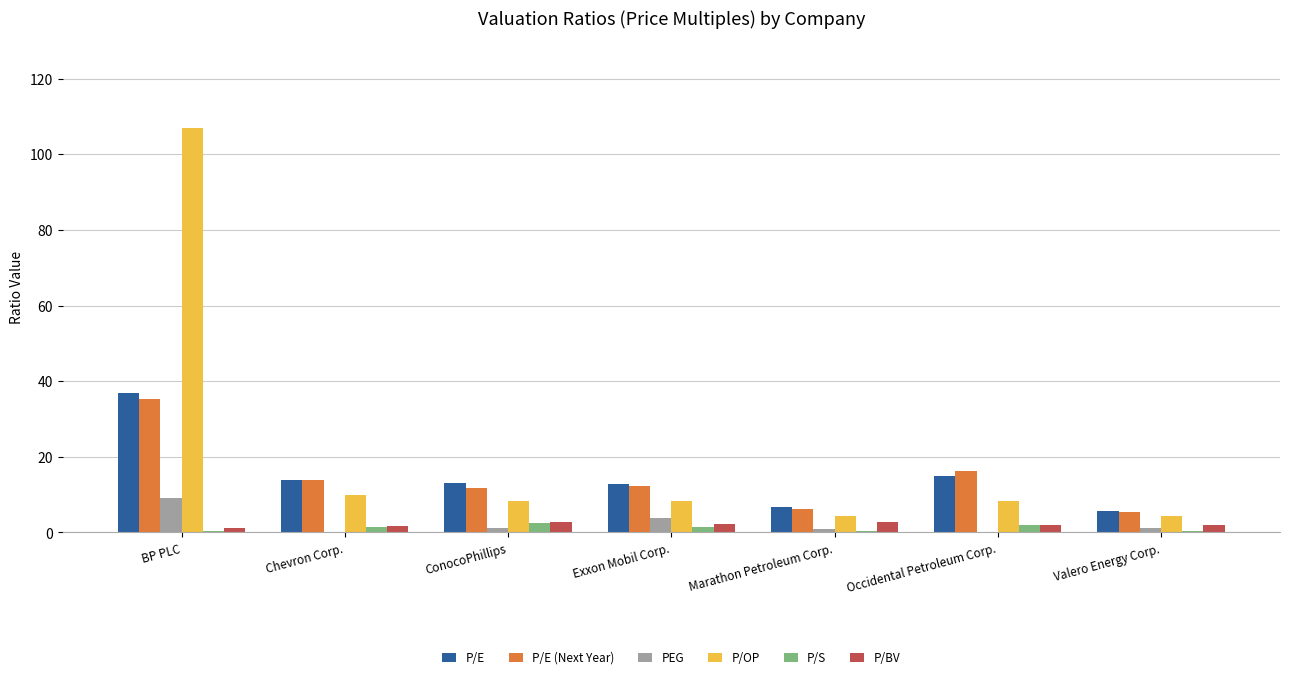

What is the sum of the P/OP values at Exxon Mobil Corp. and BP PLC?

115.3